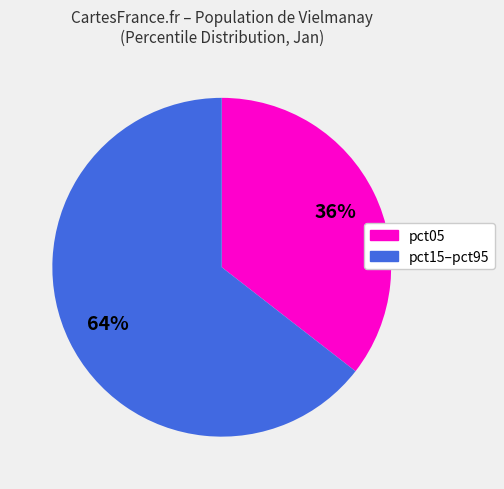

Is there any slice that represents more than half of the pie?

Yes